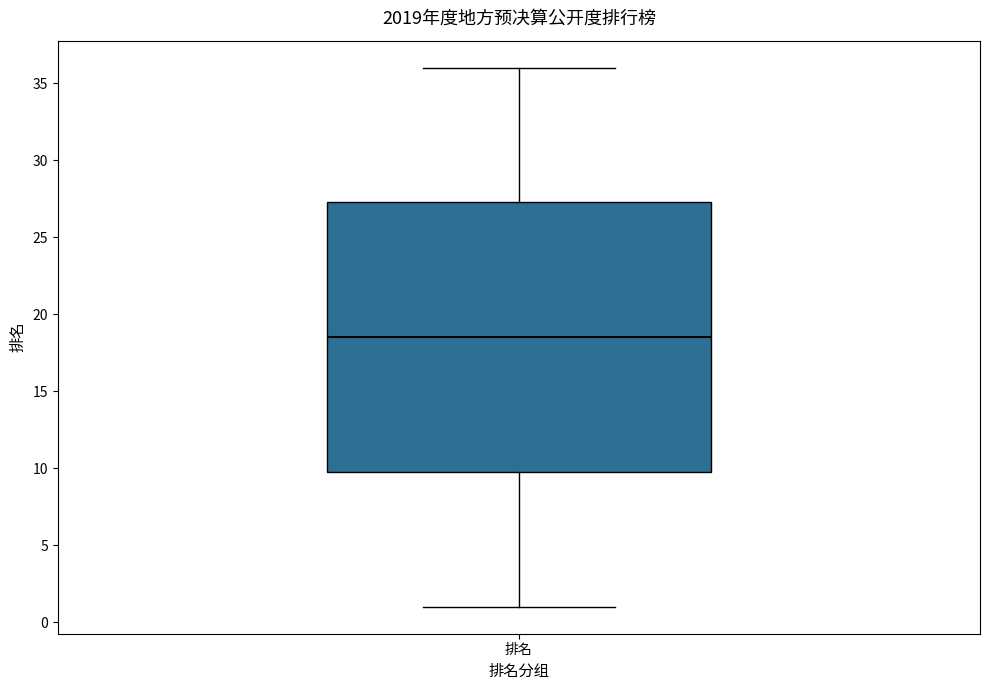

Read this box plot against the y-axis: the position of the median line, the range covered by the box, and the ends of both whiskers. The values are not printed on the chart, so give them approximately, as read against the axis.

median 18.5, box 10.0 to 27.5, whiskers 1.0 to 36.0